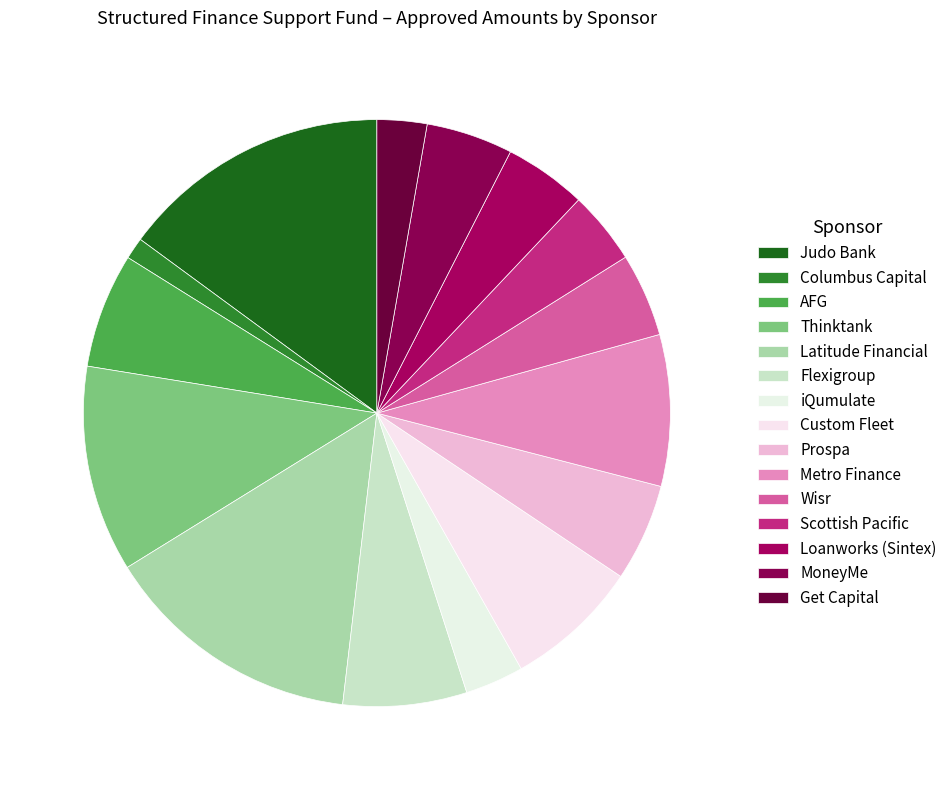

To the nearest percent, what portion does Loanworks (Sintex) represent?

5%